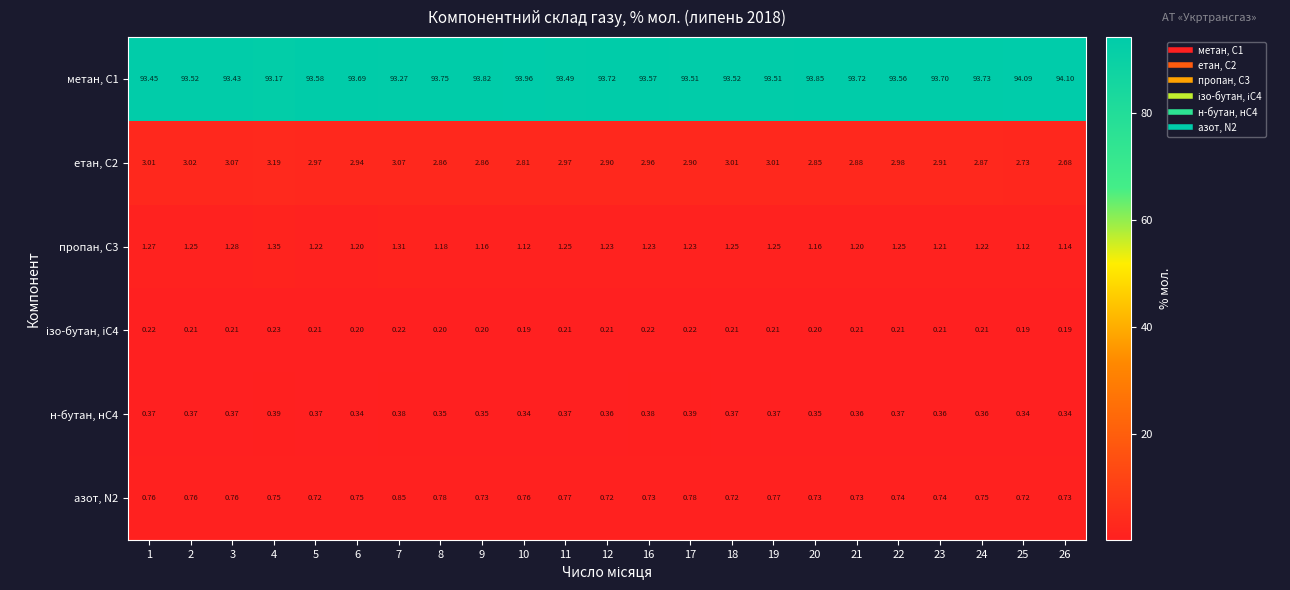

Which label corresponds to the largest value in the chart?

26